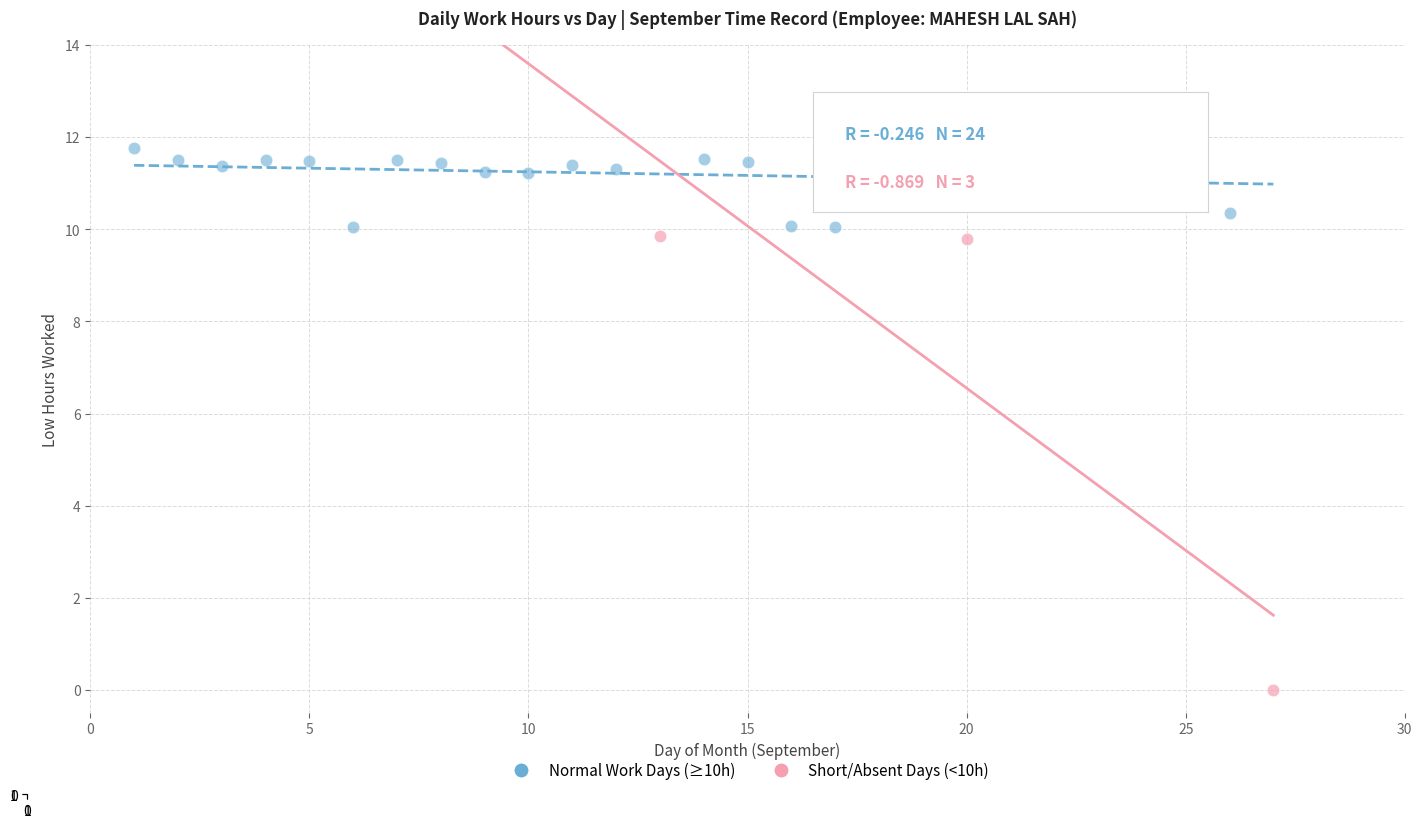

What are all the series names shown in the legend?

Normal Work Days (≥10h), Short/Absent Days (<10h)